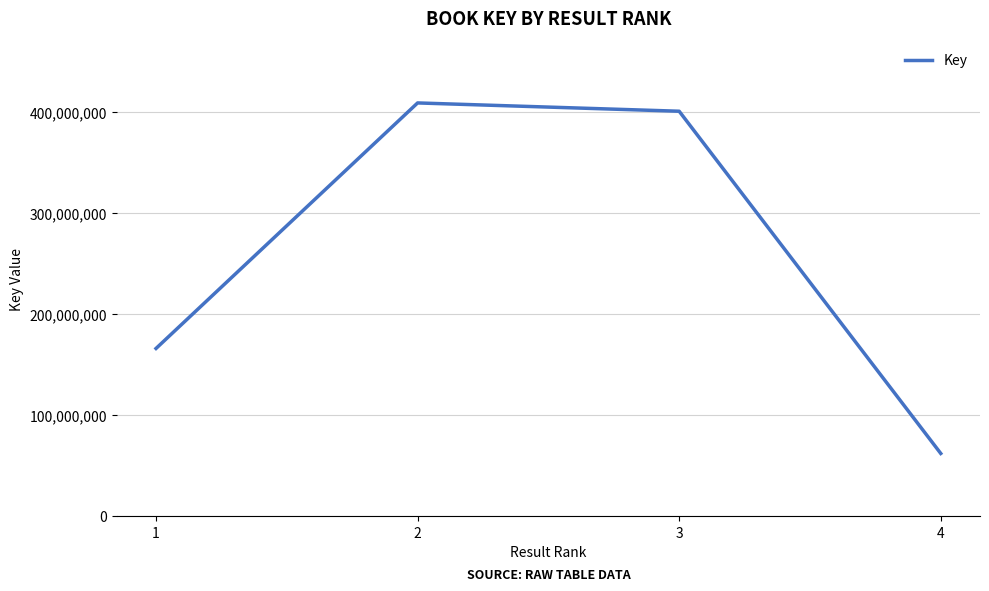

Reading left to right, extract all data points from this chart.

1=166048149	2=409077270	3=400858156	4=62102250